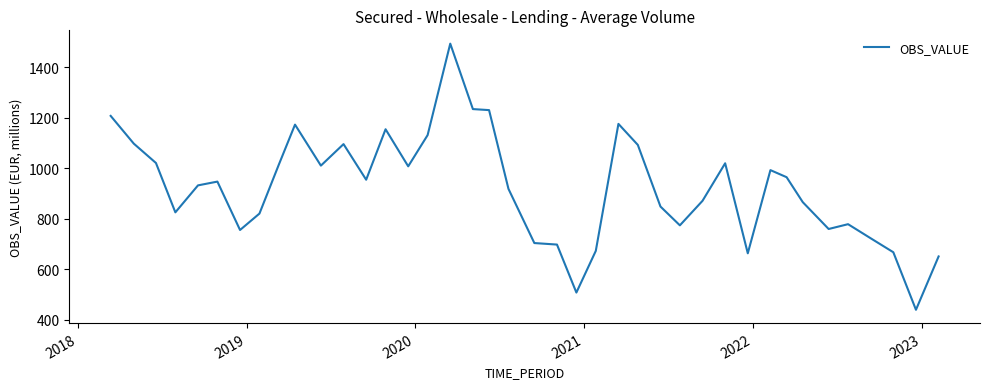

What is the minimum value shown in the chart?

439.3